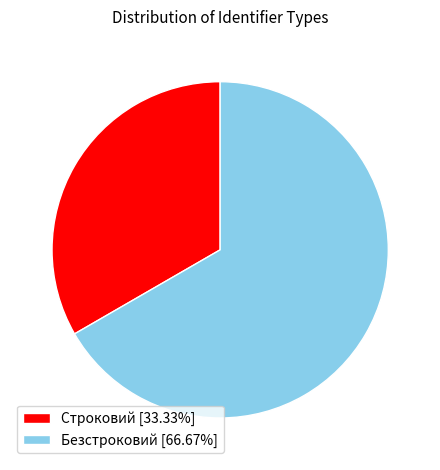

Is the sum of Безстроковий and Строковий greater than half?

Yes